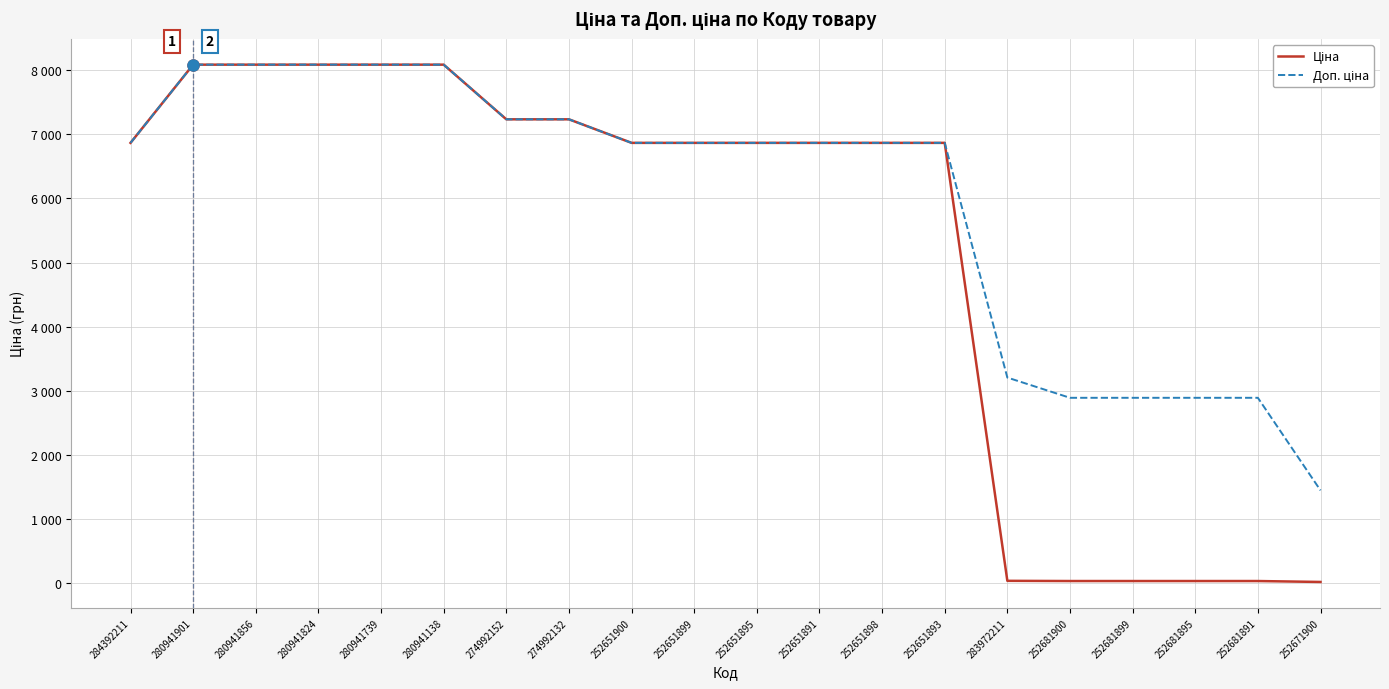

Does the chart have visible grid lines?

Yes